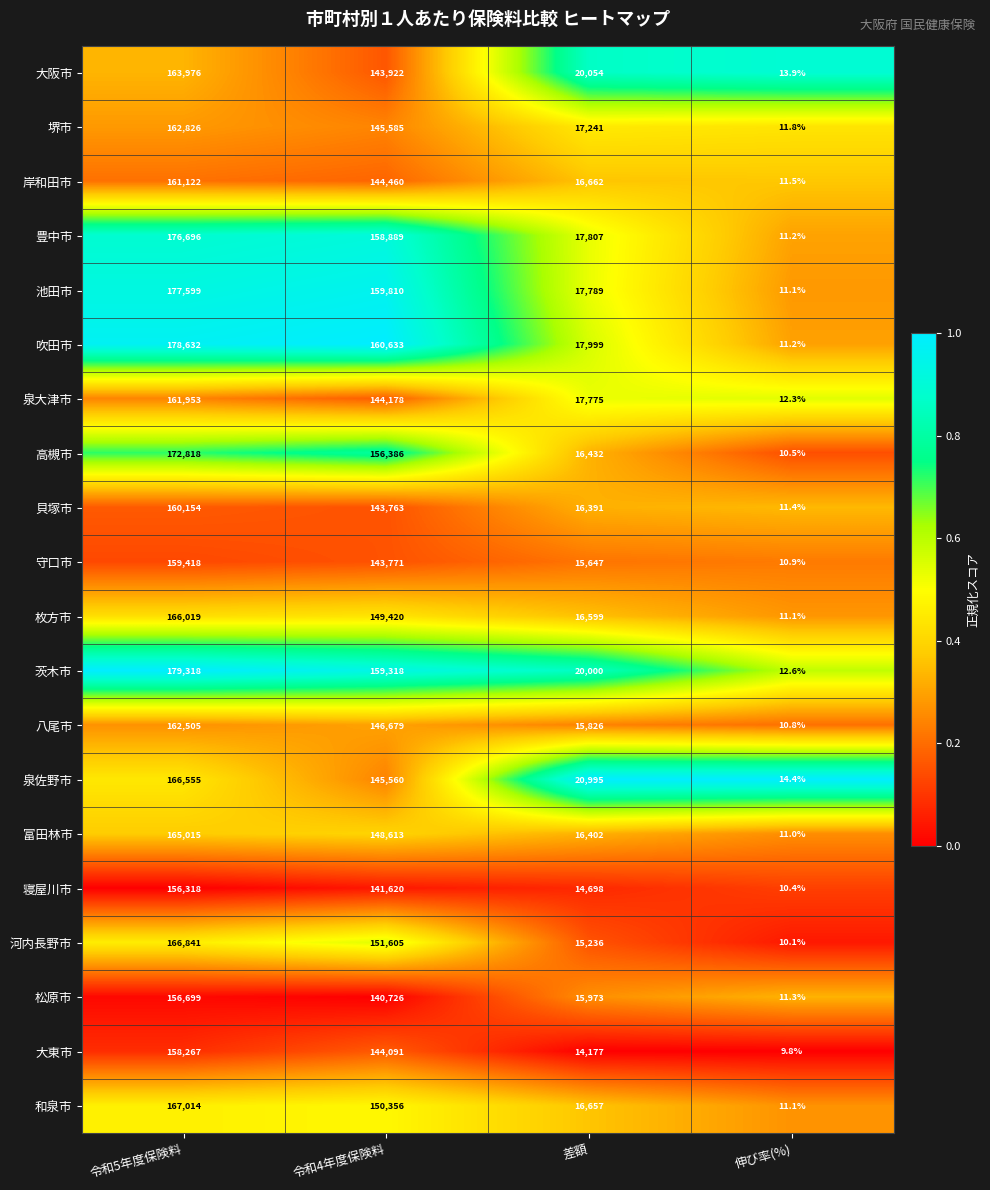

Is the value of 泉佐野市 at 令和4年度保険料 greater than the value of 吹田市 at 差額?

Yes